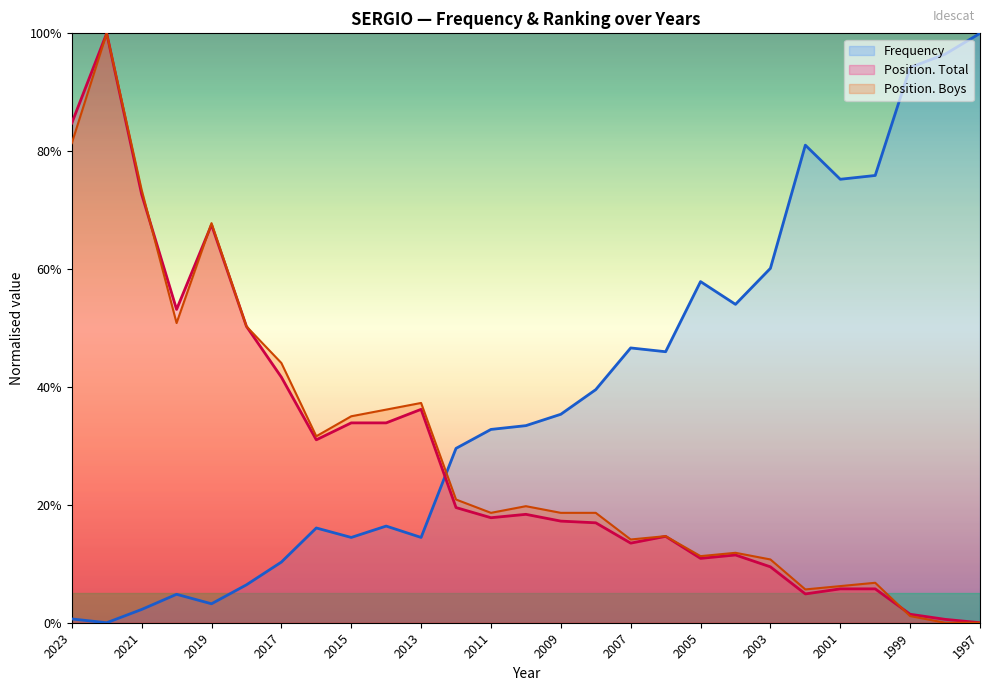

Which series ends up on top after the final intersection of Frequency and Position. Boys?

Frequency